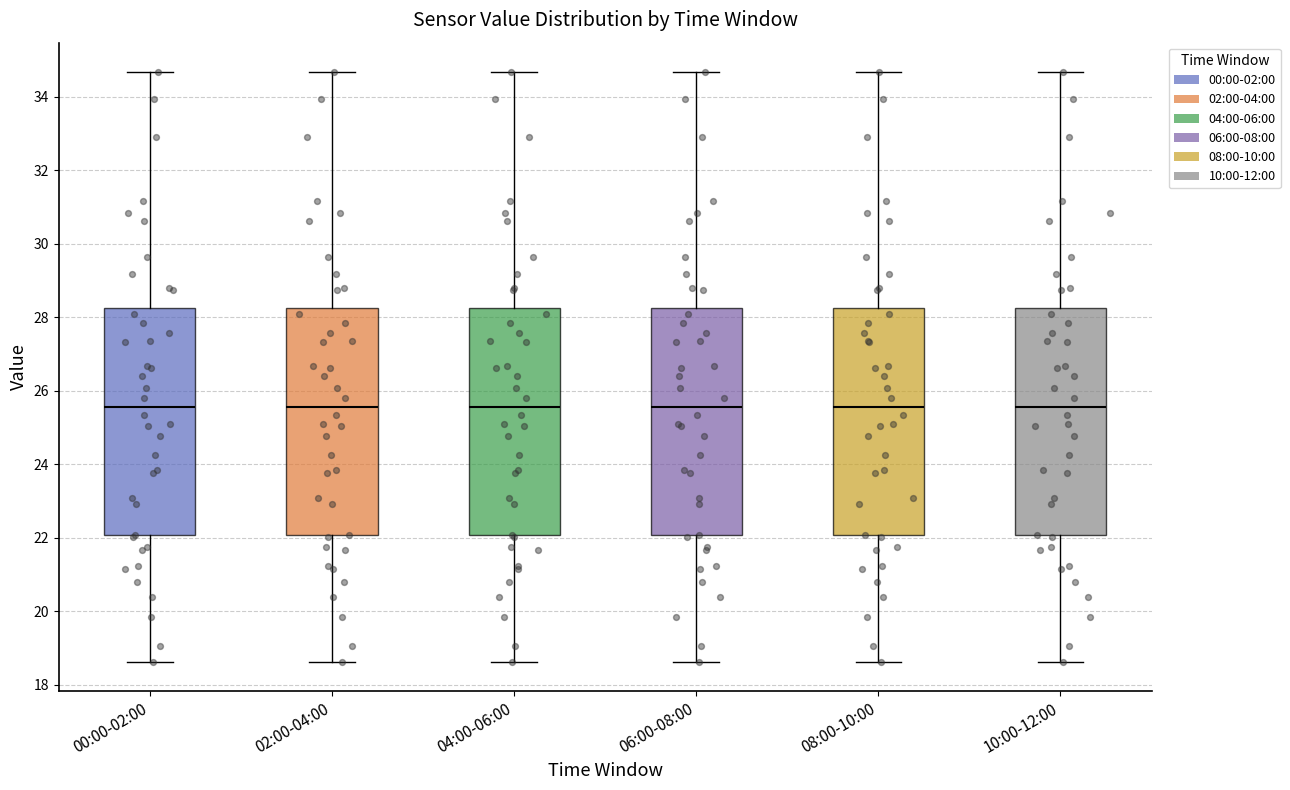

Where is the upper edge of the box for 00:00-02:00 on the y-axis? The values are not printed on the chart, so give them approximately, as read against the axis.

28.2